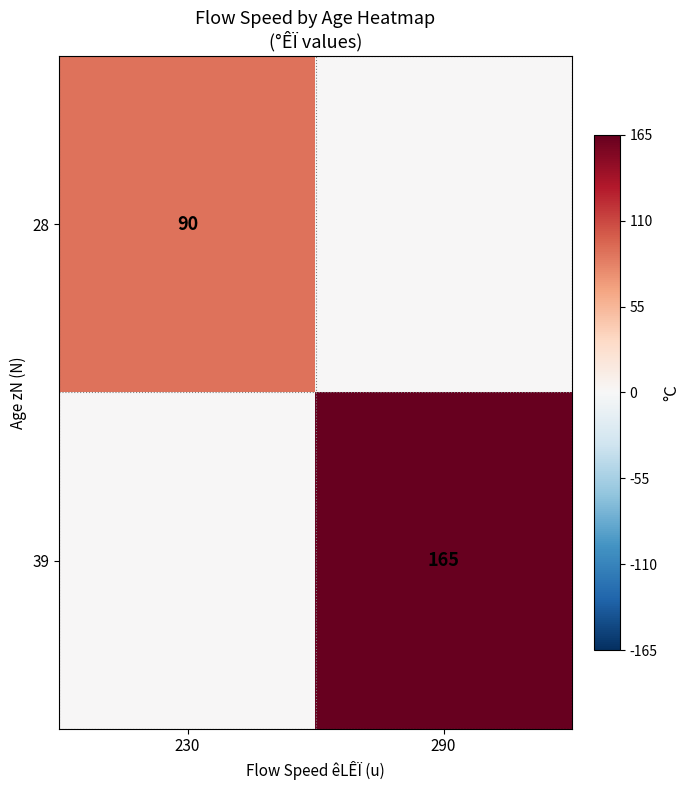

Is it true that 28 equals 160 at 230?

False